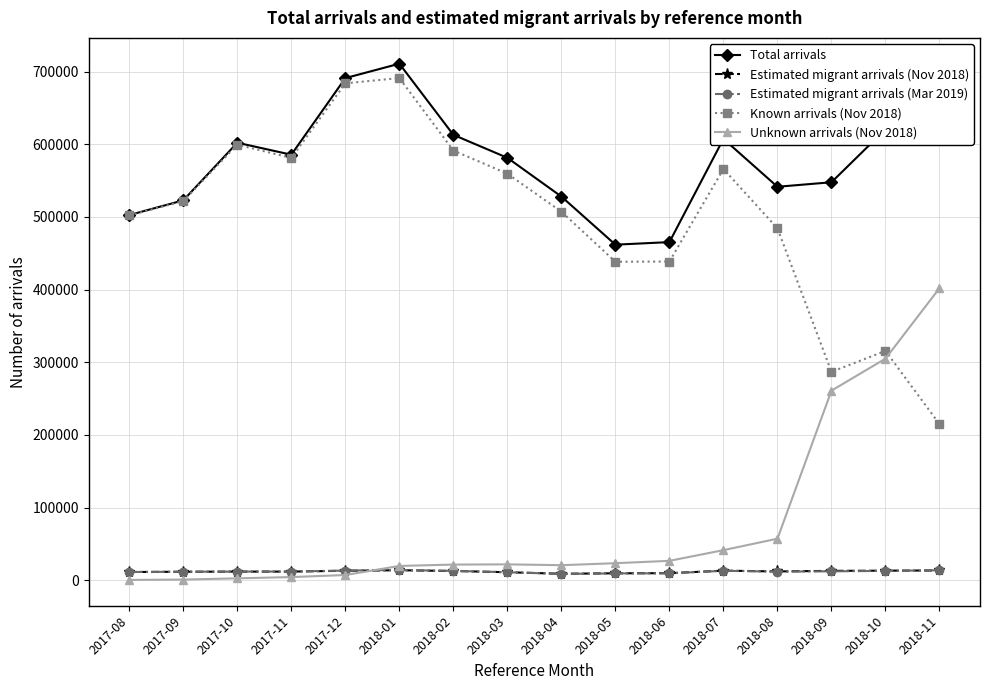

At how many categories does at least one series exceed 685554?

2